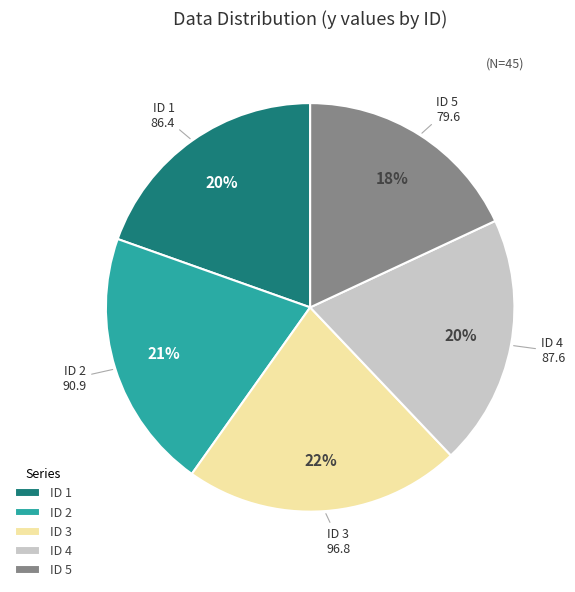

Does any single category account for the majority?

No